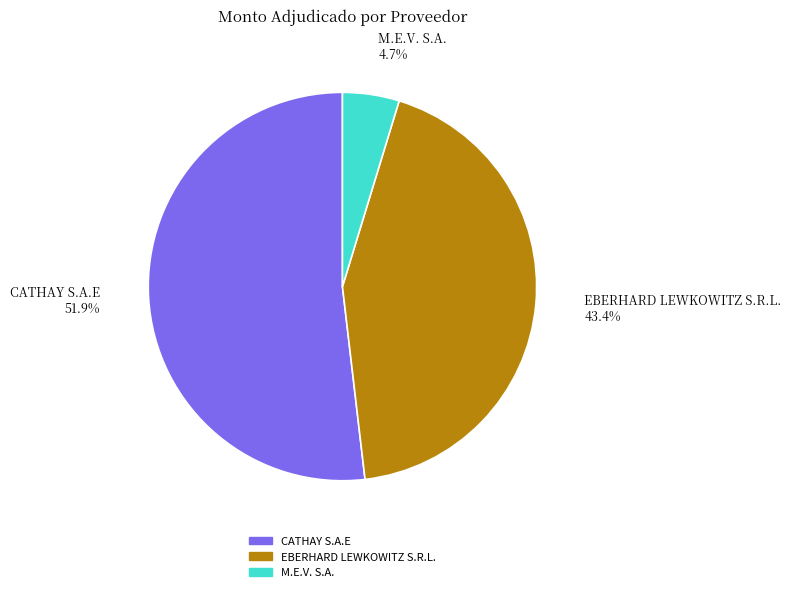

Is there a majority slice in this chart?

Yes